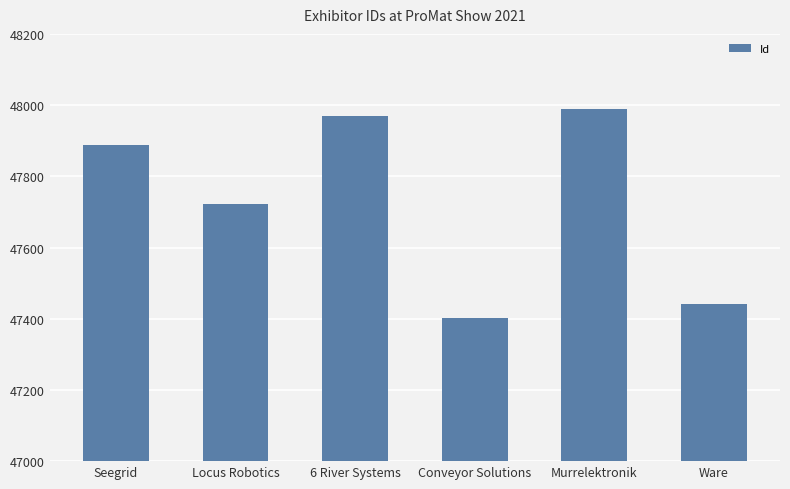

Reading left to right, extract all data points from this chart.

47887	47721	47968	47402	47989	47442